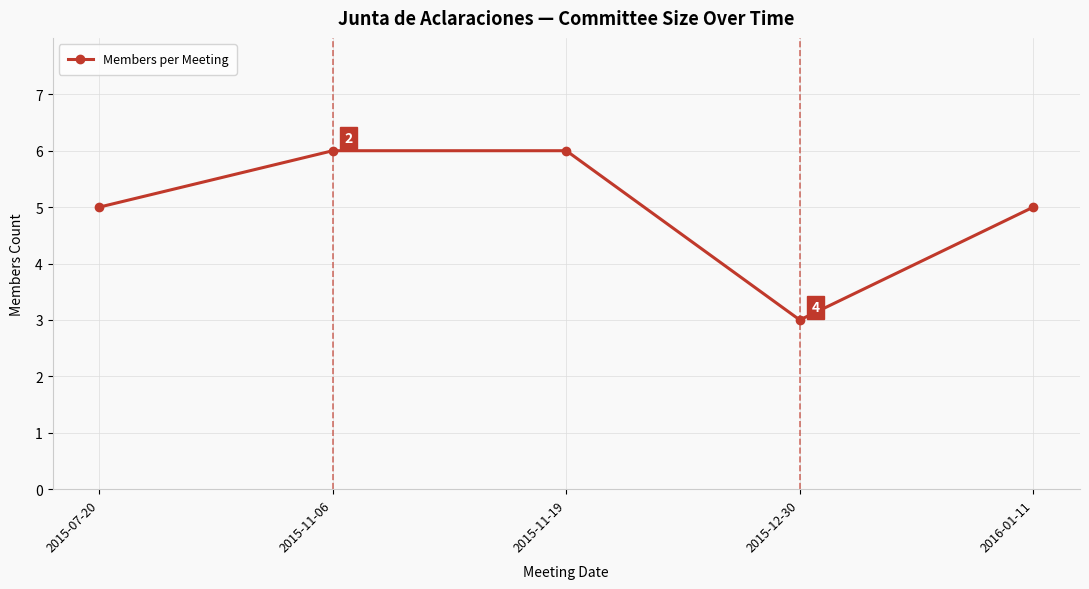

What is the maximum value shown in the chart?

6